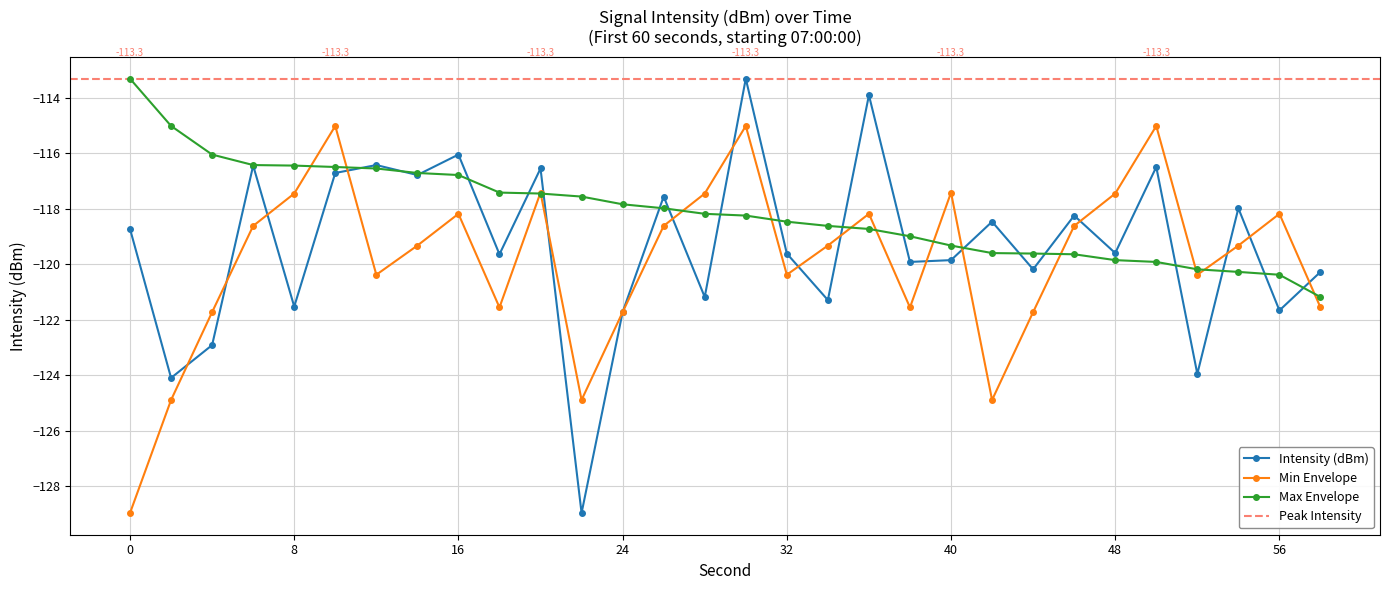

What is the maximum value for Min Envelope?

-115.0